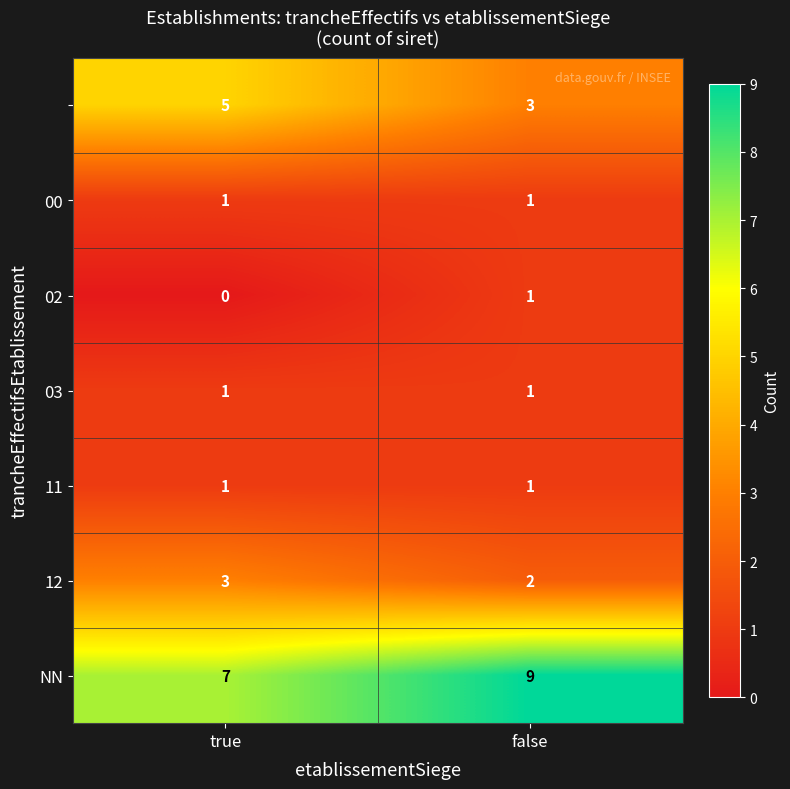

Which label corresponds to the largest value in the chart?

false